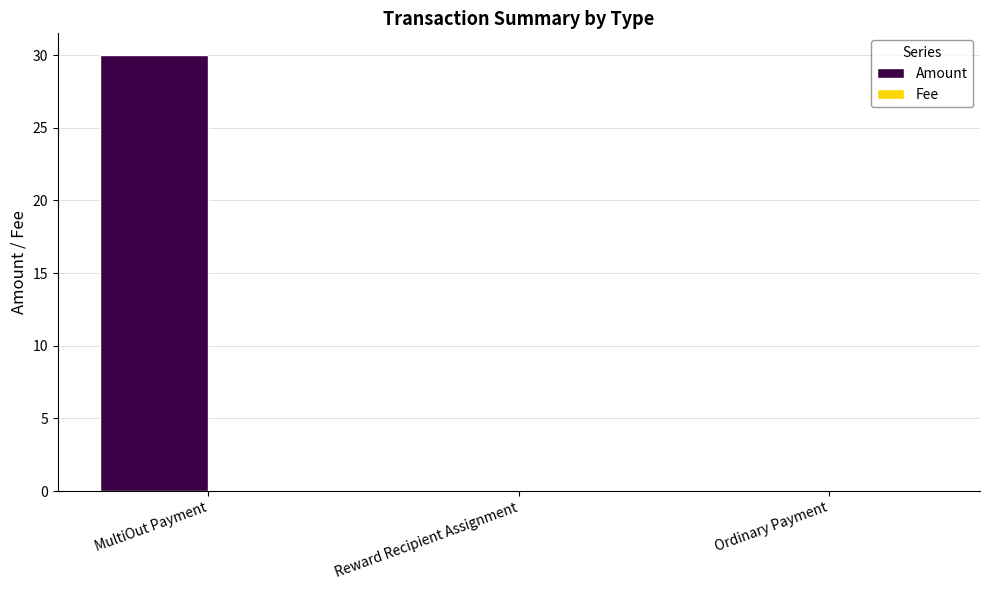

Between MultiOut Payment and Reward Recipient Assignment, which series saw the biggest shift?

Amount